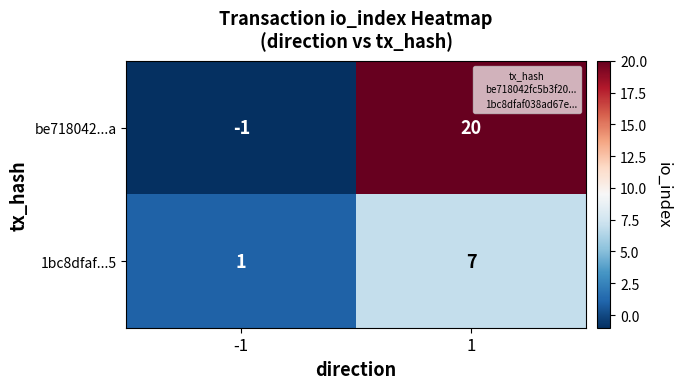

Reading left to right, transcribe all the data shown in this chart.

be718042...a: -1	20
1bc8dfaf...5: 1	7